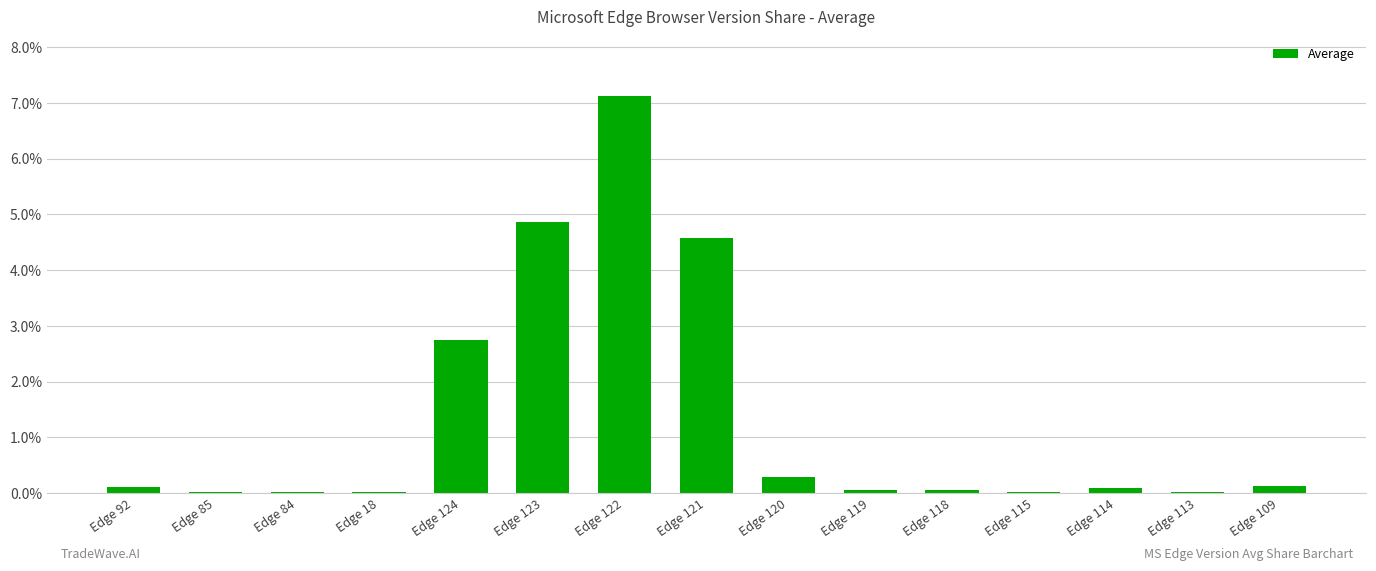

The chart shows a value of 0.0 at Edge 85. True or false?

True